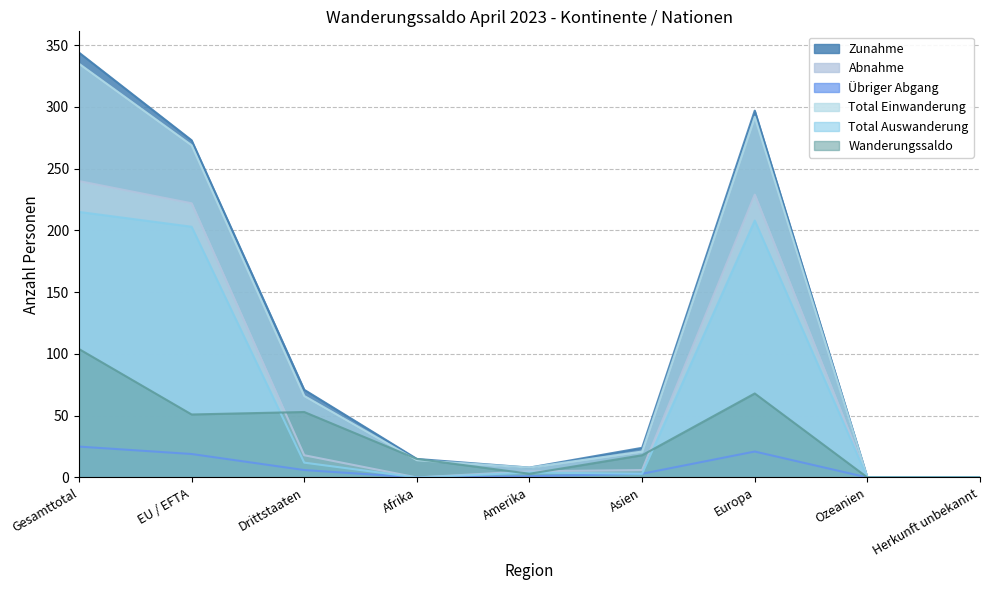

At which category does Total Einwanderung reach its first local valley?

Amerika